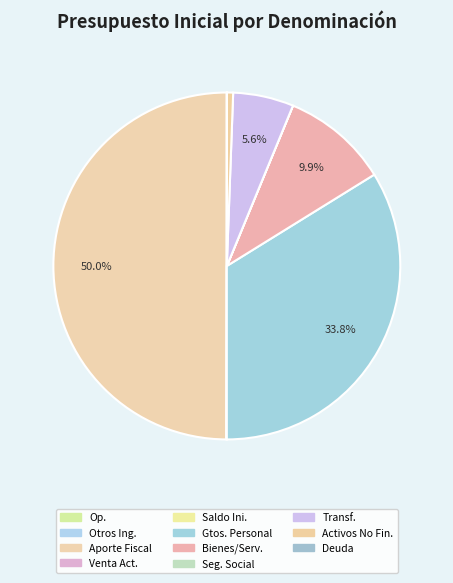

How many slices are in this pie chart?

11